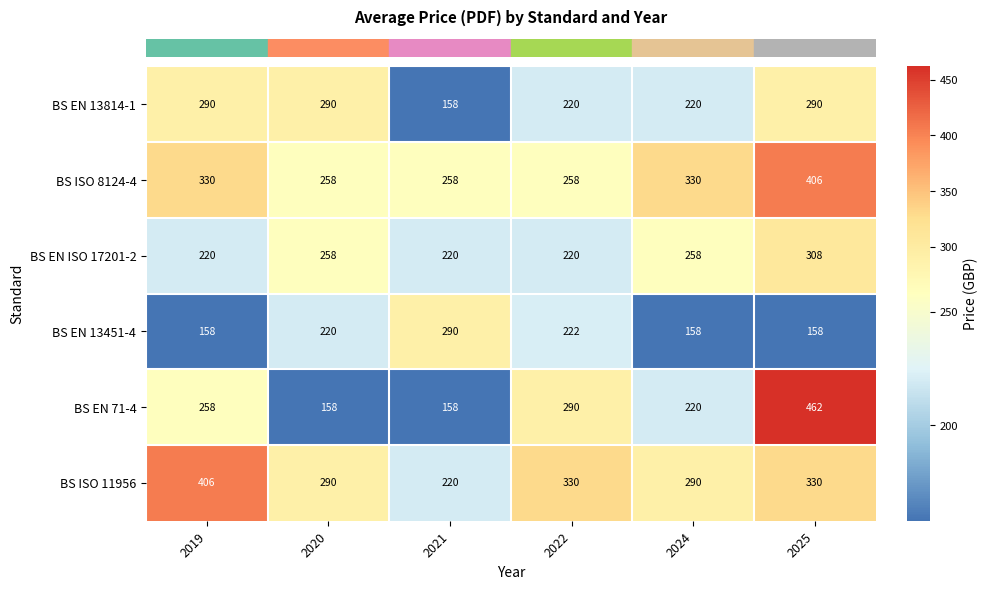

How many distinct data groups are displayed?

6